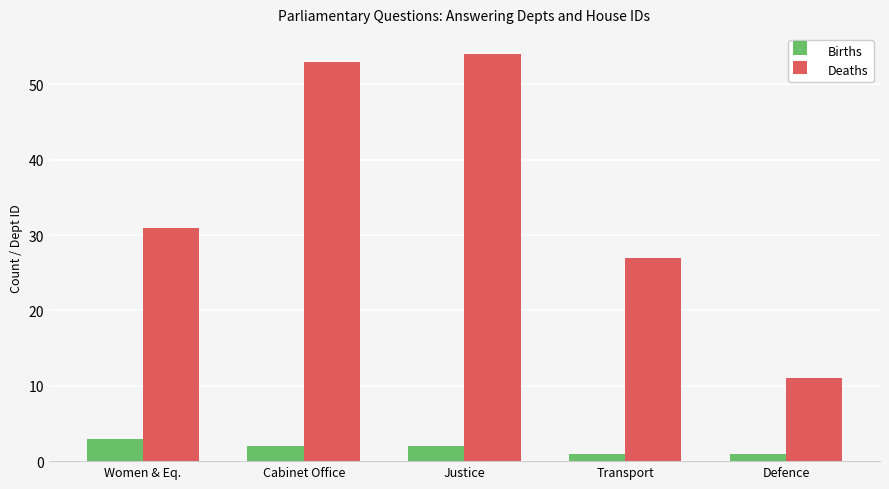

Which series has the largest total across all categories?

Deaths